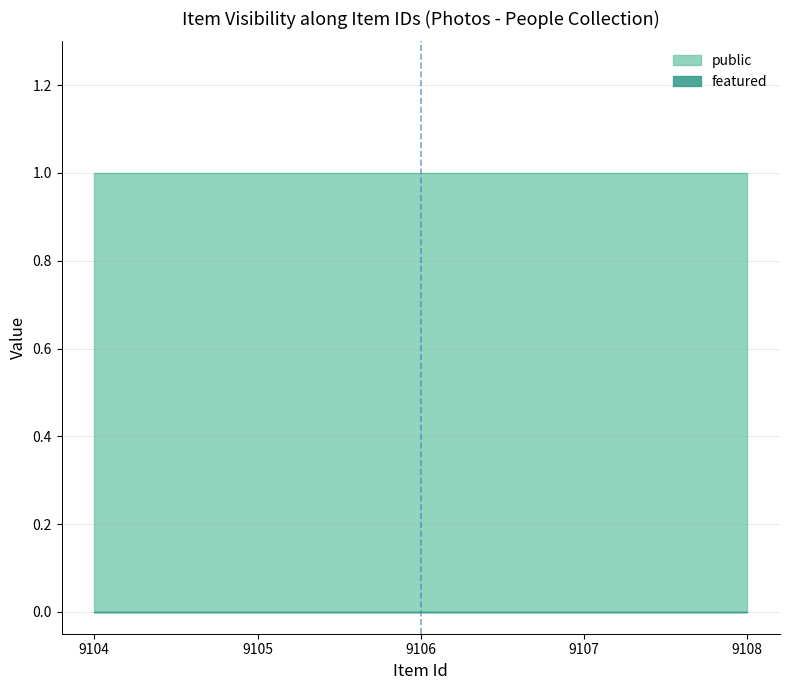

At which label does featured reach its peak?

9104